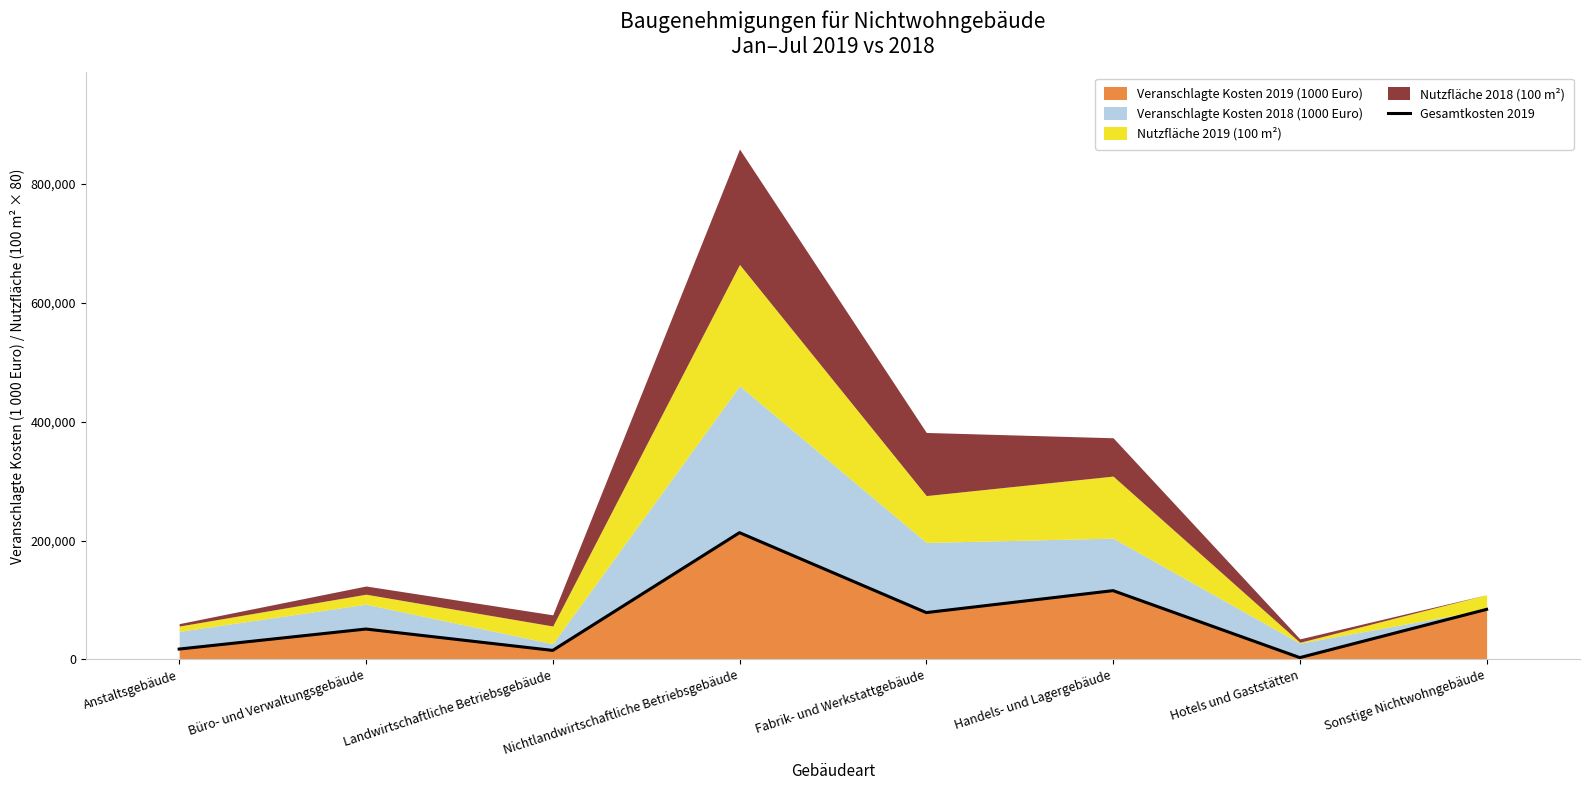

What is the greatest value displayed?

213391